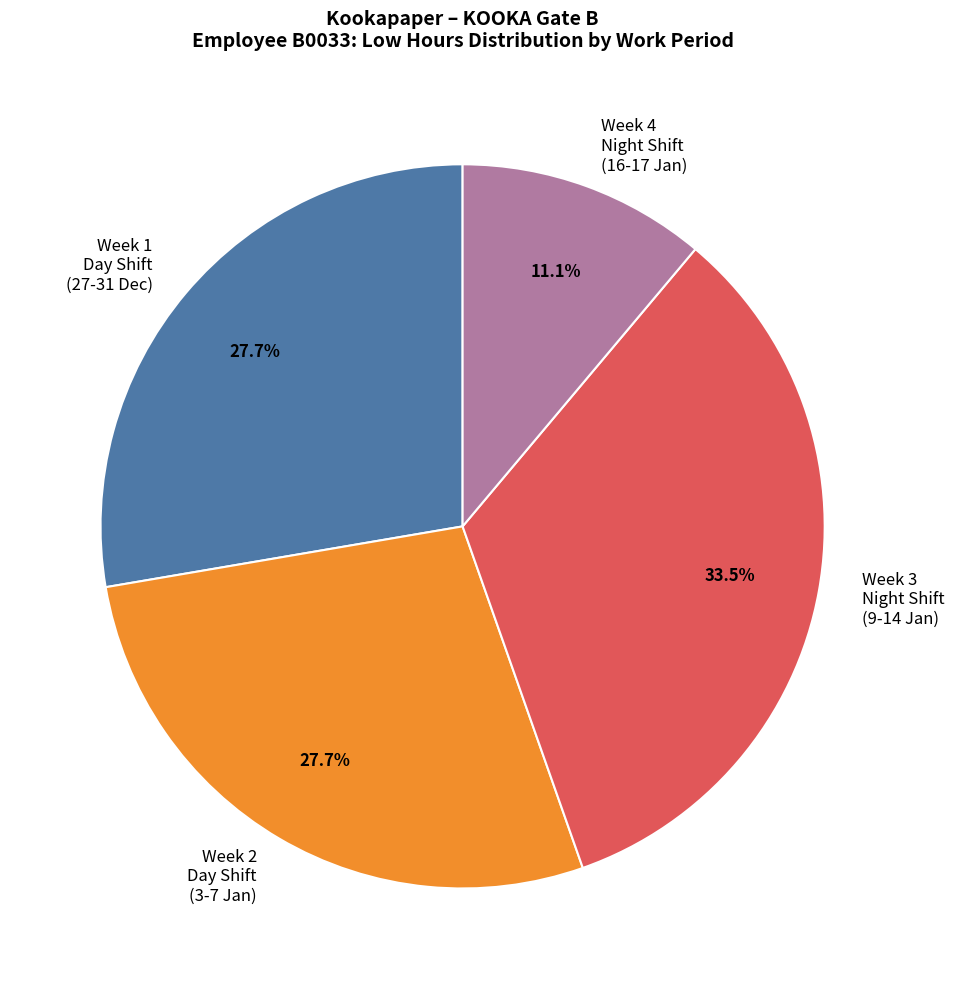

What is the ratio of the value at Week 2 Day Shift (3-7 Jan) to the value at Week 3 Night Shift (9-14 Jan)?

0.8